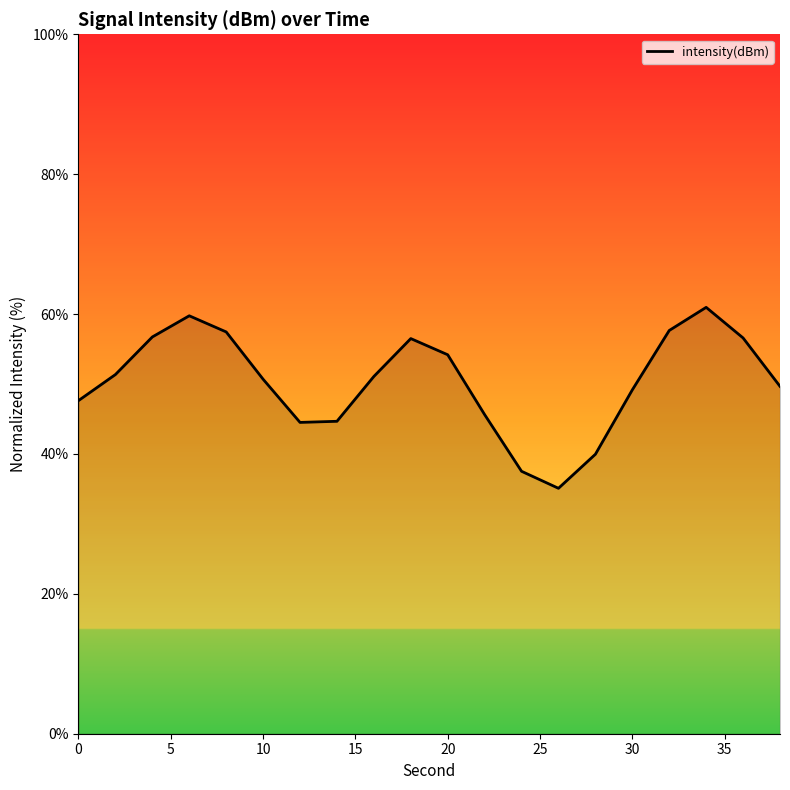

How many lines are shown in the chart?

1